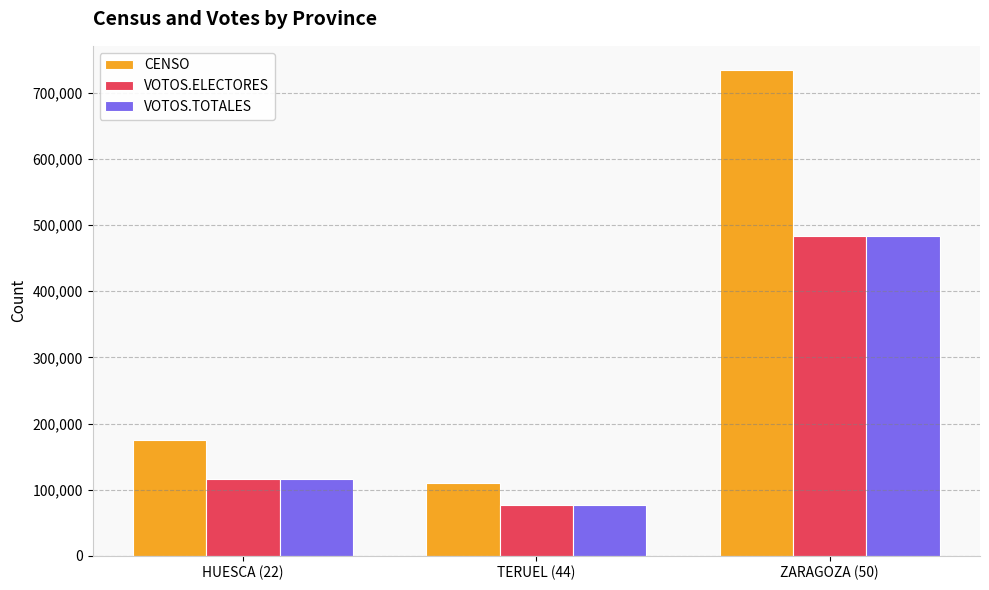

Which series has the largest total across all categories?

CENSO